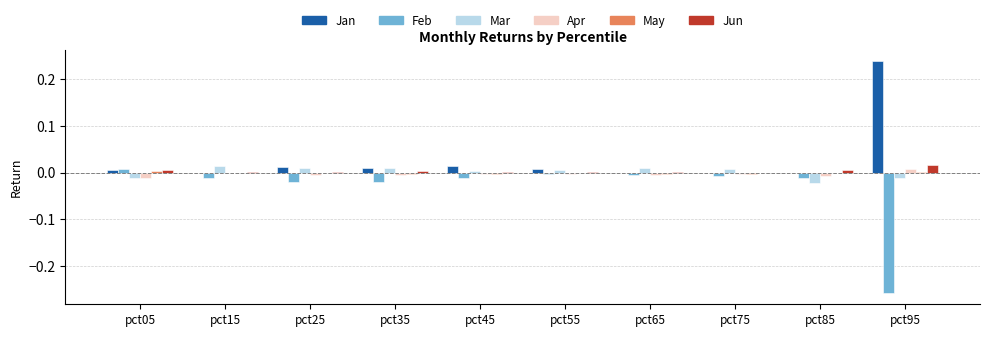

What is the spread (max minus min) of values at pct95?

0.5